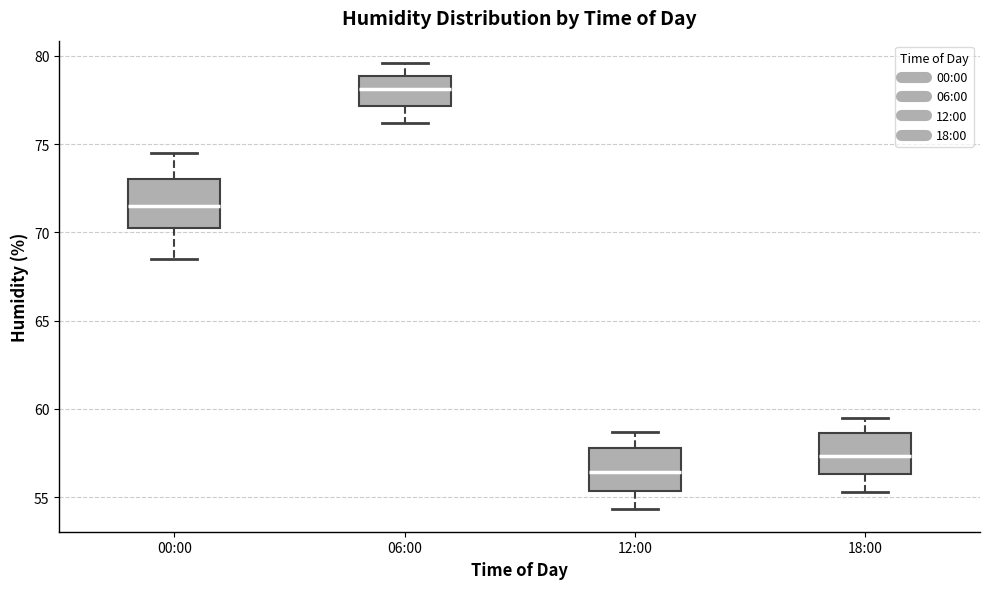

Reading left to right, transcribe this box plot: for each box, give where its median line is, the range the box spans, and where its two whiskers end, as read against the y-axis. The values are not printed on the chart, so give them approximately, as read against the axis.

00:00: median 71.5, box 70.0 to 73.0, whiskers 68.5 to 74.5
06:00: median 78.0, box 77.0 to 79.0, whiskers 76.0 to 79.5
12:00: median 56.5, box 55.5 to 58.0, whiskers 54.5 to 58.5
18:00: median 57.5, box 56.5 to 58.5, whiskers 55.5 to 59.5